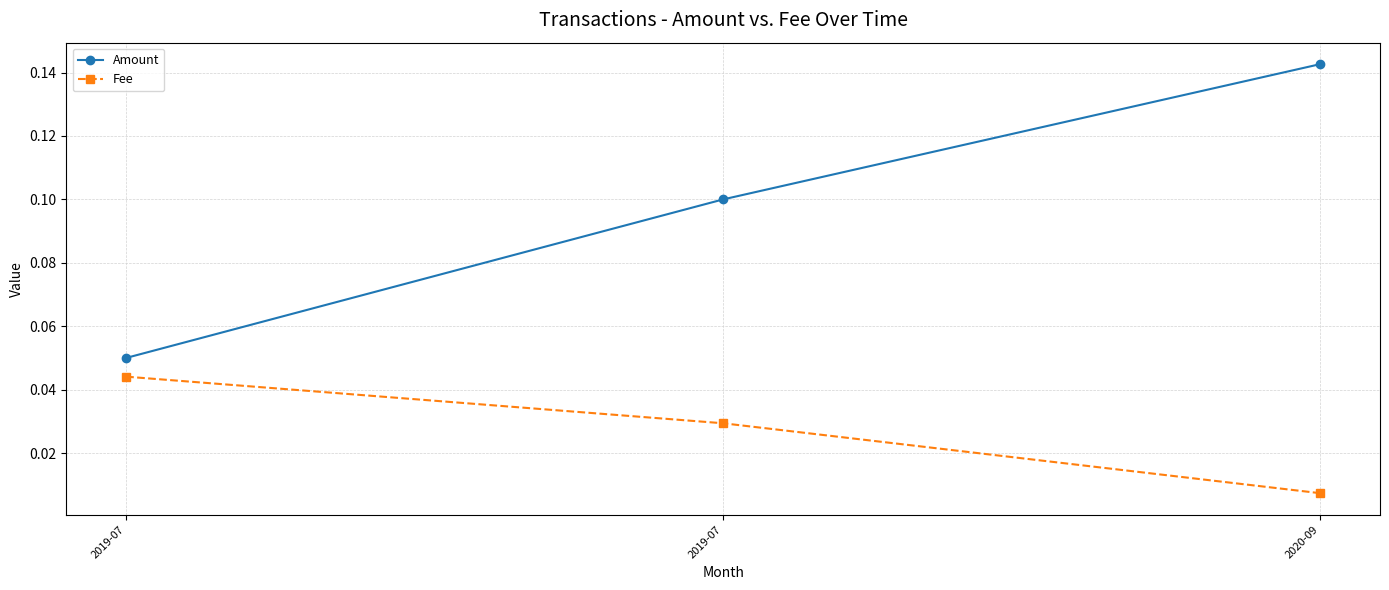

Does the chart have visible grid lines?

Yes